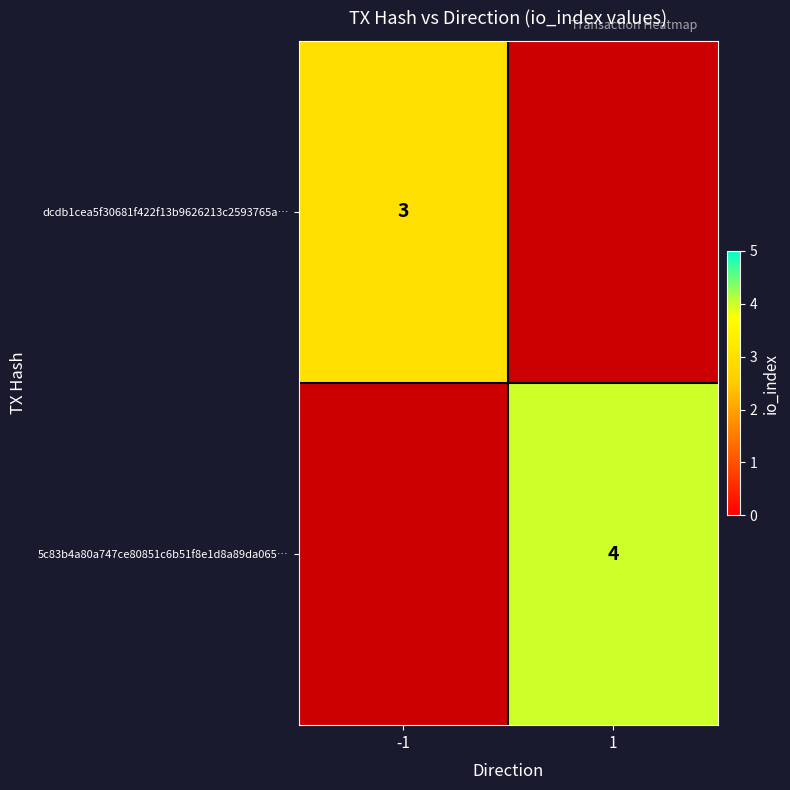

True or false: 5c83b4a80a747ce80851c6b51f8e1d8a89da065… has a value of 7 at 1.

False